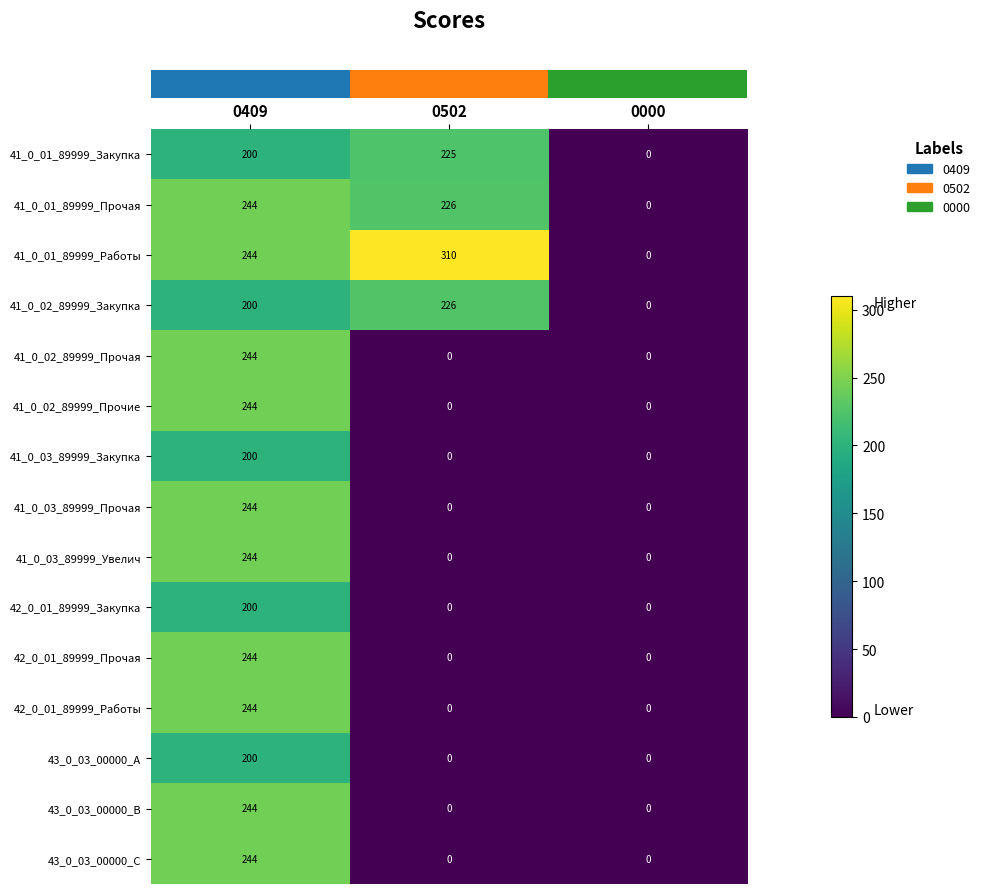

Between 0502 and 0000, which series saw the biggest shift?

41_0_01_89999_Работы